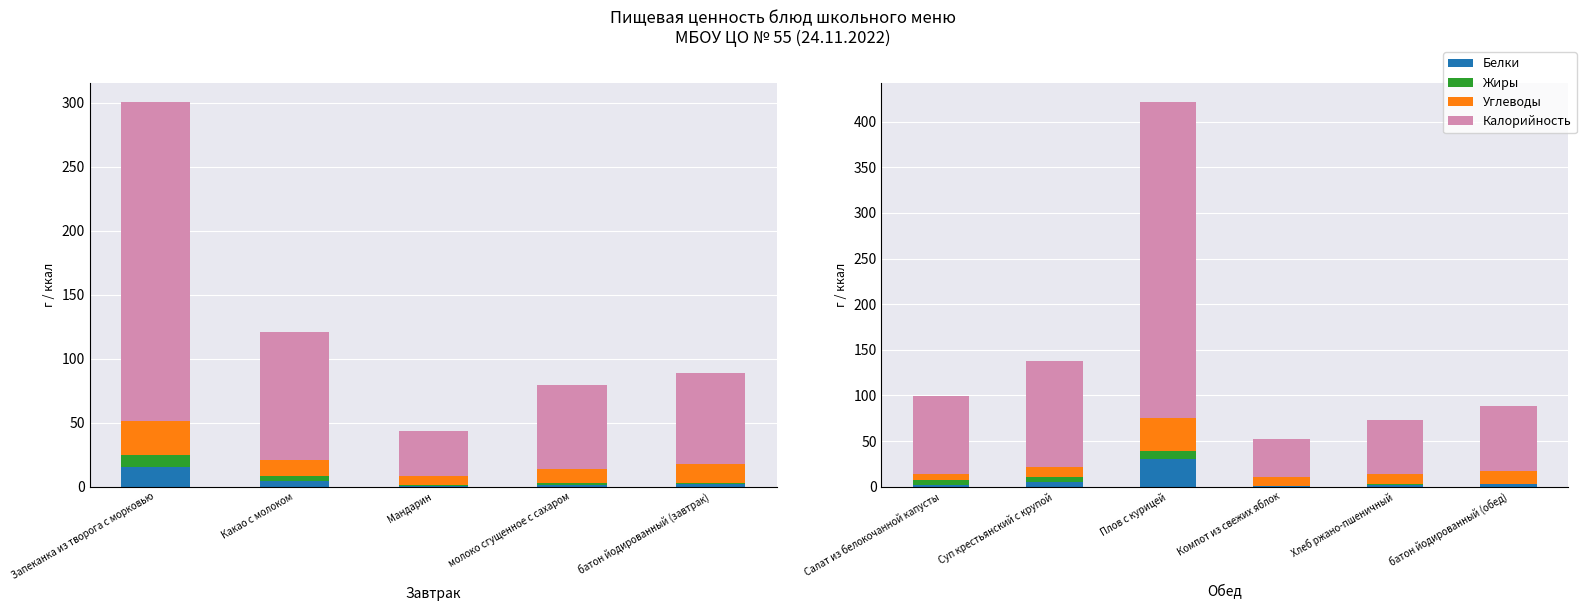

What is the value of the Жиры bar at the 6th from the left?

0.3